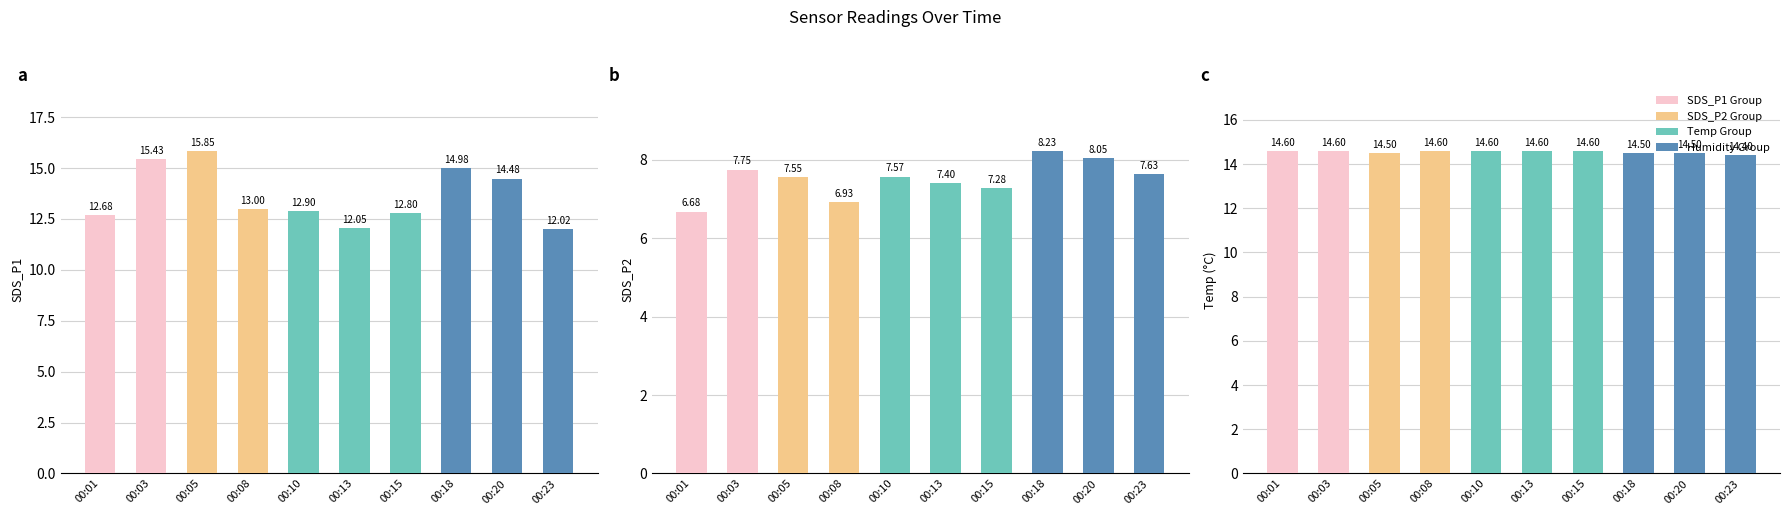

At which category is the sum across all series the highest?

00:05